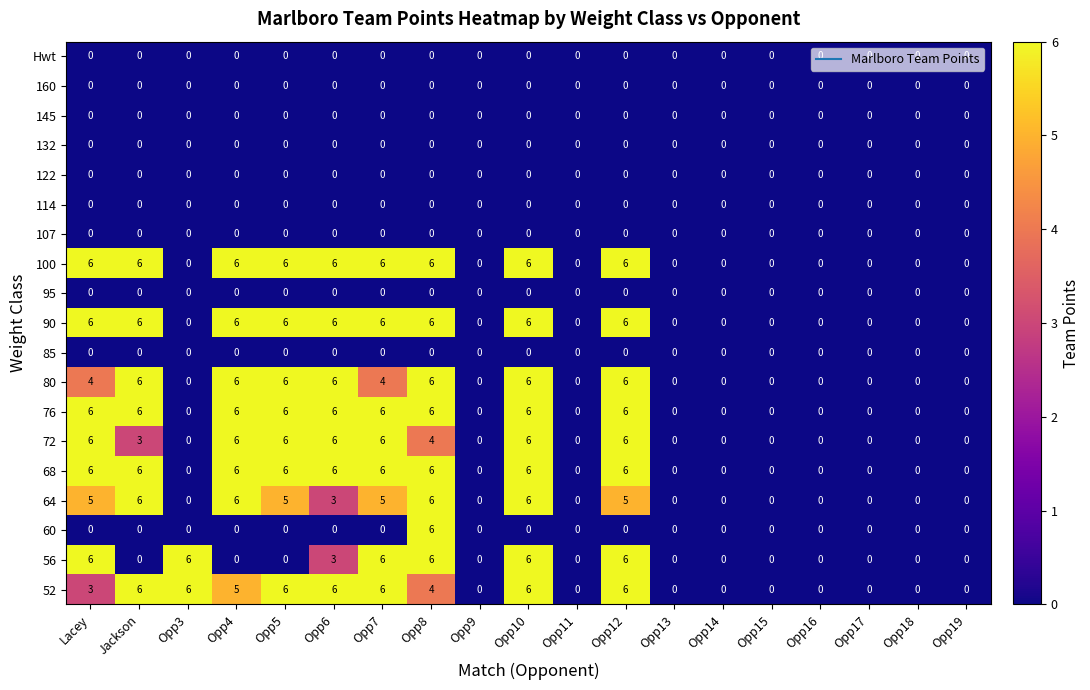

How many 76 values are between 0 and 6?

19